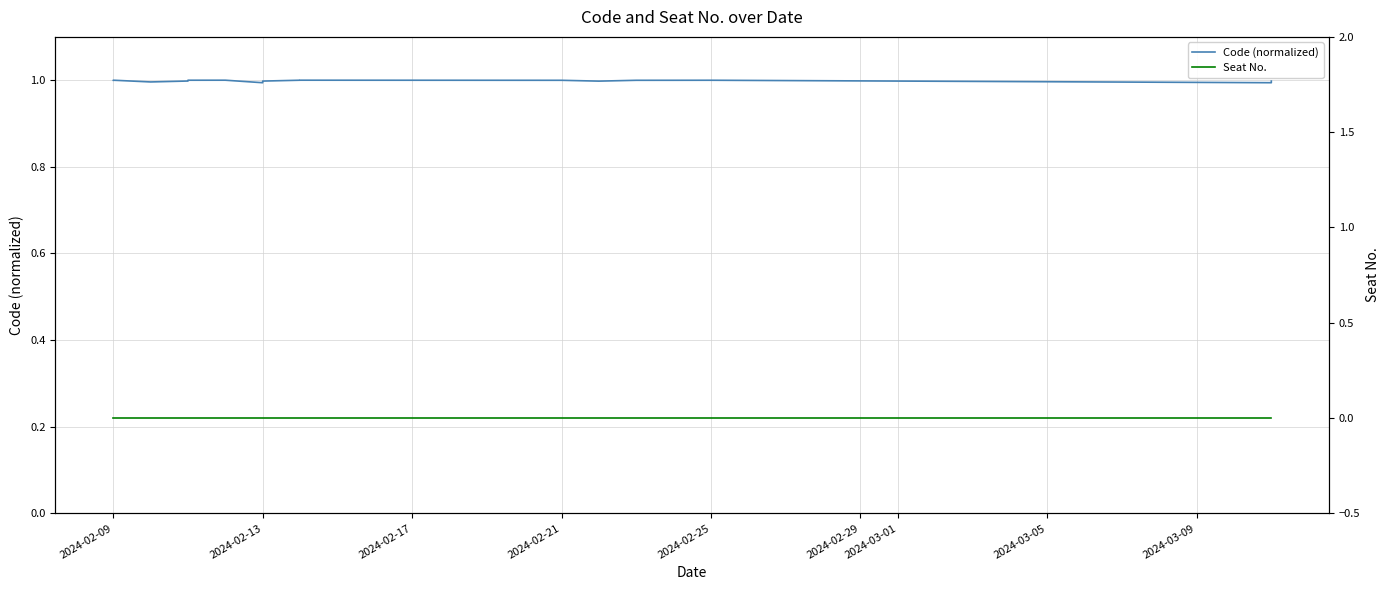

Which series has the largest total across all categories?

Code (normalized)